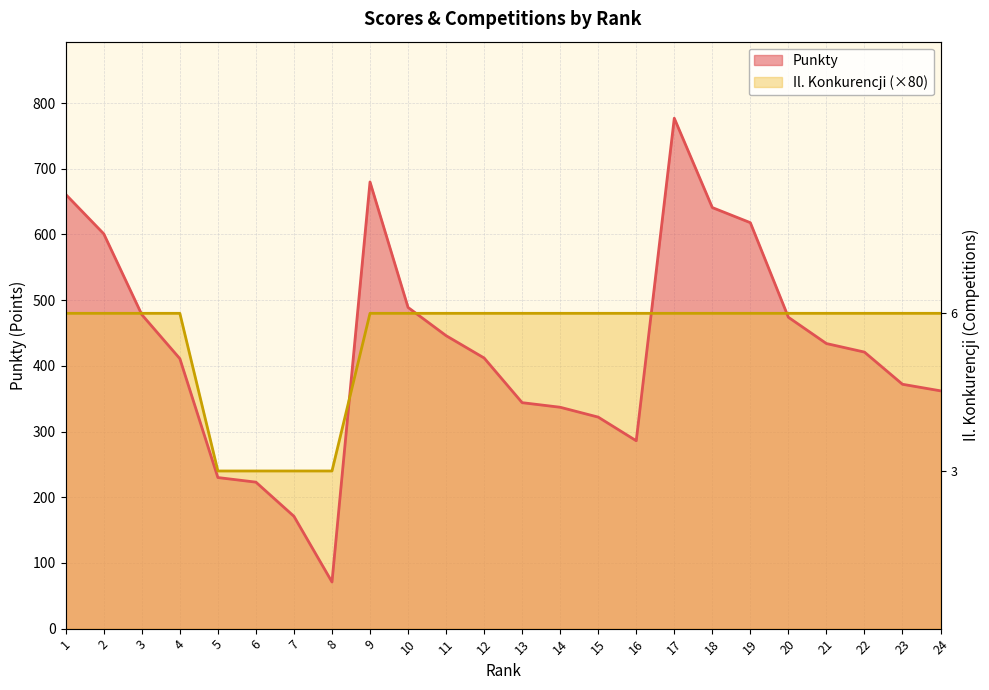

What is the sum of the Punkty values at 6 and 17?

1000.0